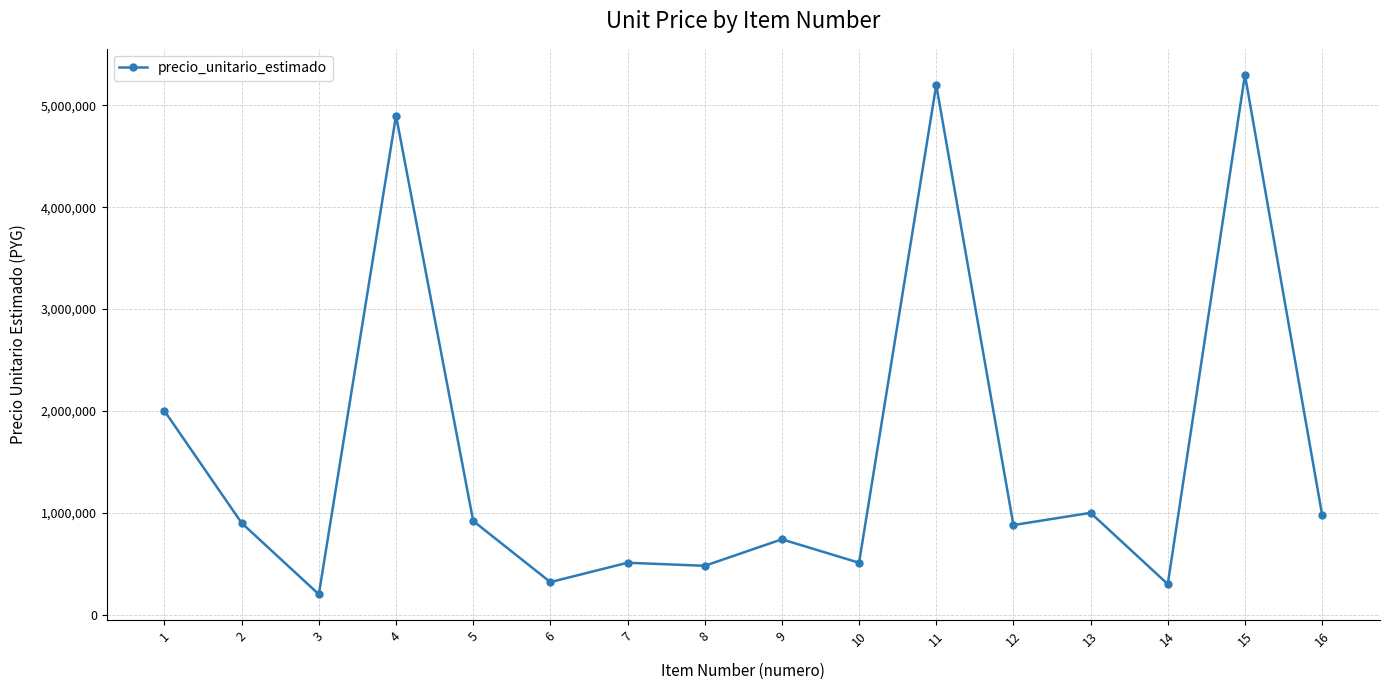

Approximately how many times larger is the value at 10 compared to 2?

0.6